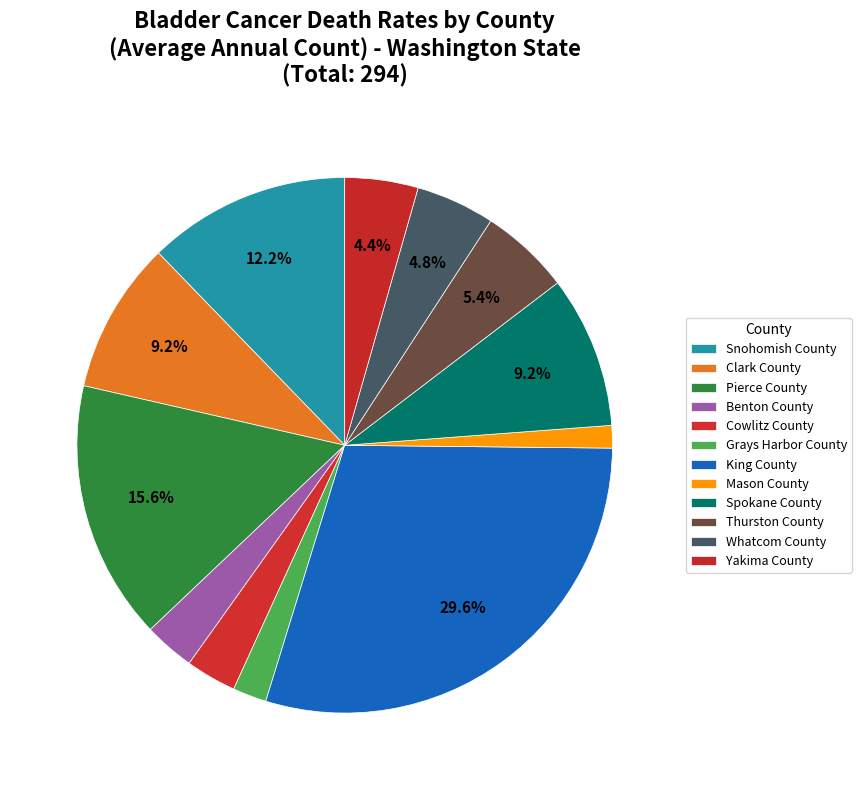

Which category has the smallest portion of the pie?

Mason County